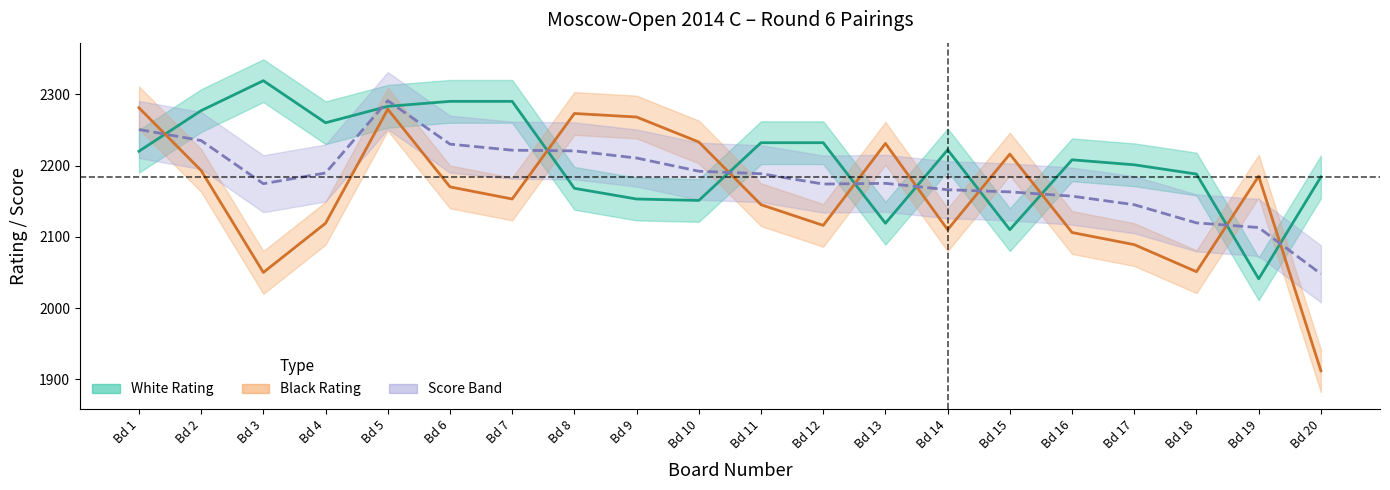

At which label does White Rating first exceed 2220?

Bd 2